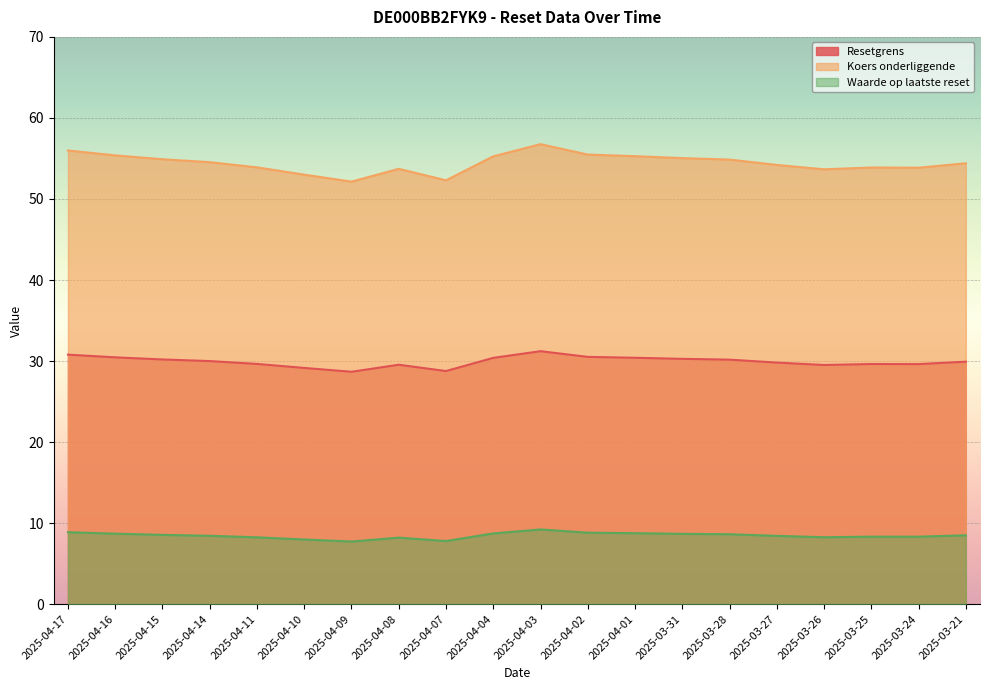

What position from the left is 2025-04-17?

1